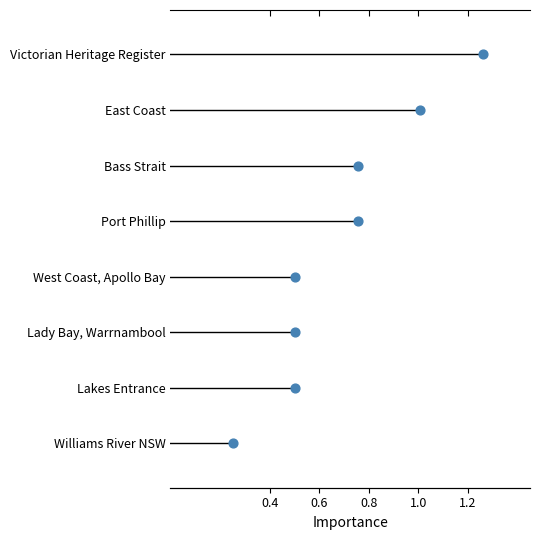

Approximately how many times larger is the value at 0.4 compared to 1.2?

2.3